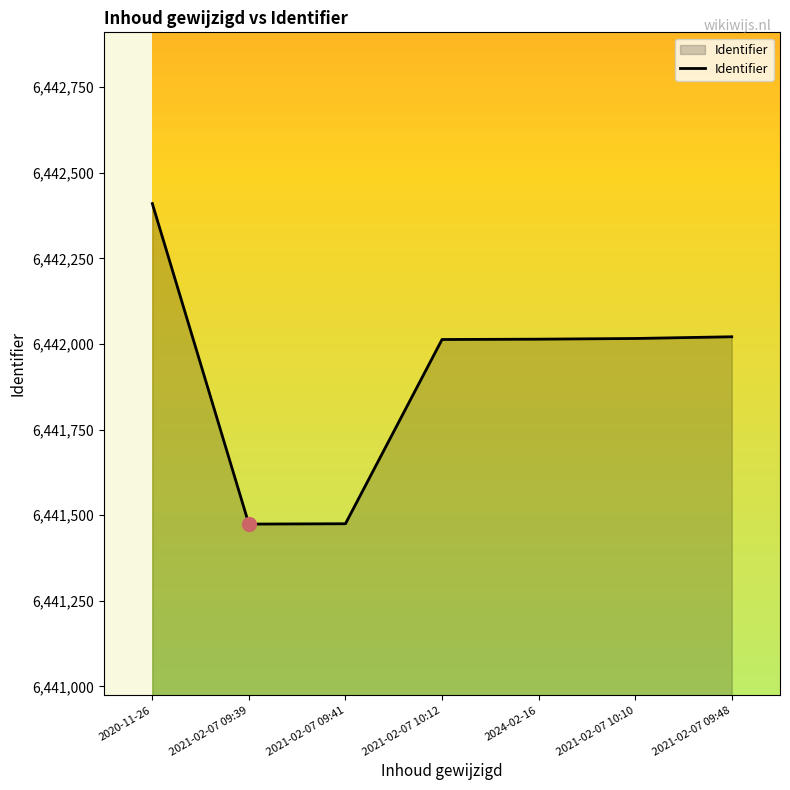

At which label is the value closest to 6441942?

2021-02-07 10:12